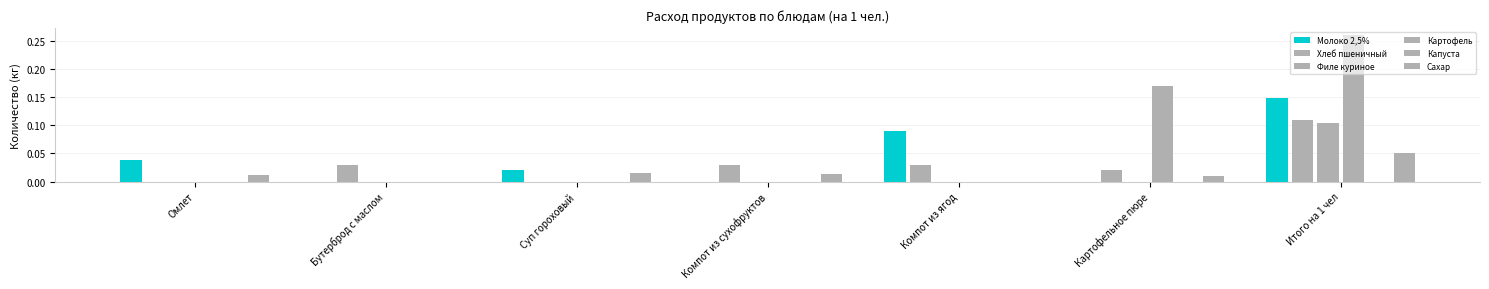

Which series changed the most between Суп гороховый and Компот из ягод?

Молоко 2,5%